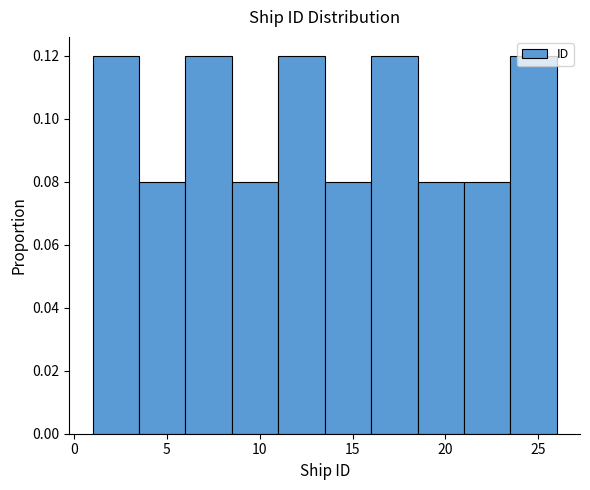

Reading left to right, transcribe this chart: for each bar, give the range it covers on the x-axis and its height. The values are not printed on the chart, so give them approximately, as read against the axis.

1.0 to 3.5: 0.12
3.5 to 6.0: 0.08
6.0 to 8.5: 0.12
8.5 to 11.0: 0.08
11.0 to 13.5: 0.12
13.5 to 16.0: 0.08
16.0 to 18.5: 0.12
18.5 to 21.0: 0.08
21.0 to 23.5: 0.08
23.5 to 26.0: 0.12